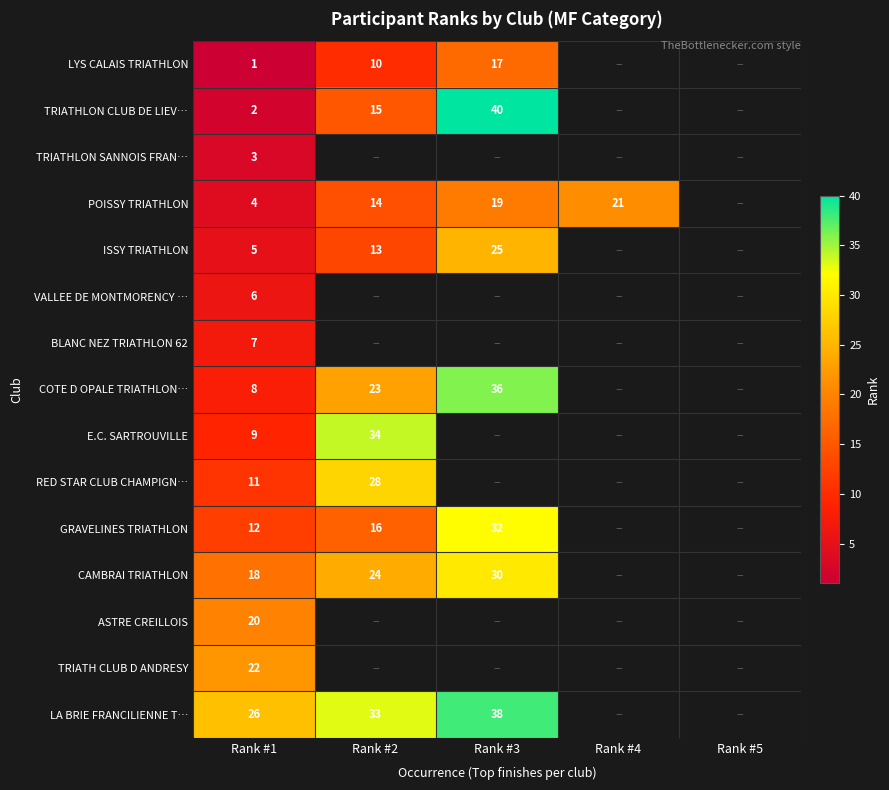

Which category has the highest value across all series?

Rank #3